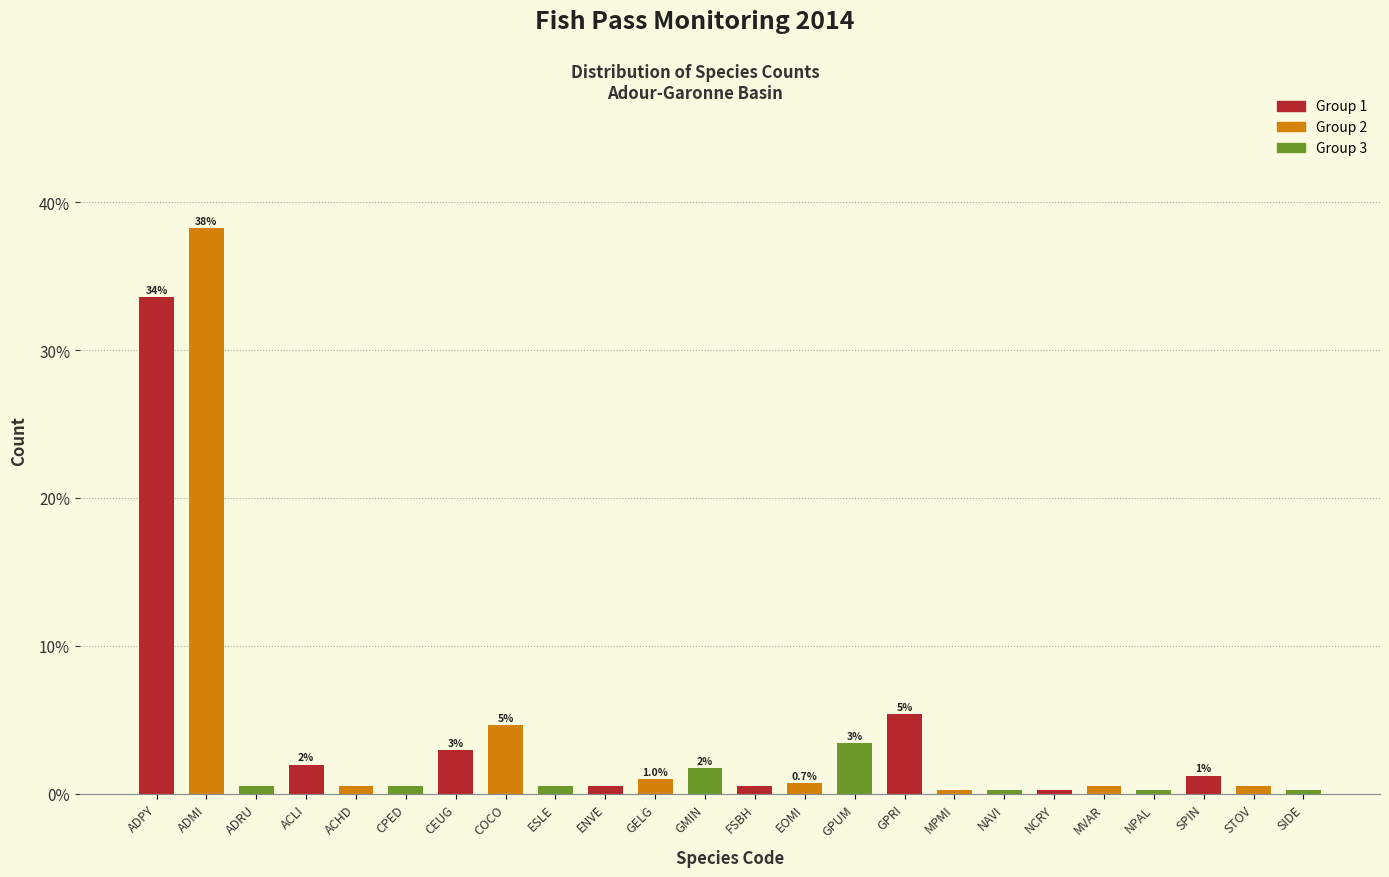

Reading left to right, list all the values displayed in this chart.

ADPY=33.6	ADMI=38.2	ADRU=0.5	ACLI=2.0	ACHD=0.5	CPED=0.5	CEUG=2.9	COCO=4.7	ESLE=0.5	ENVE=0.5	GELG=1.0	GMIN=1.7	FSBH=0.5	EOMI=0.7	GPUM=3.4	GPRI=5.4	MPMI=0.2	NAVI=0.2	NCRY=0.2	MVAR=0.5	NPAL=0.2	SPIN=1.2	STOV=0.5	SIDE=0.2